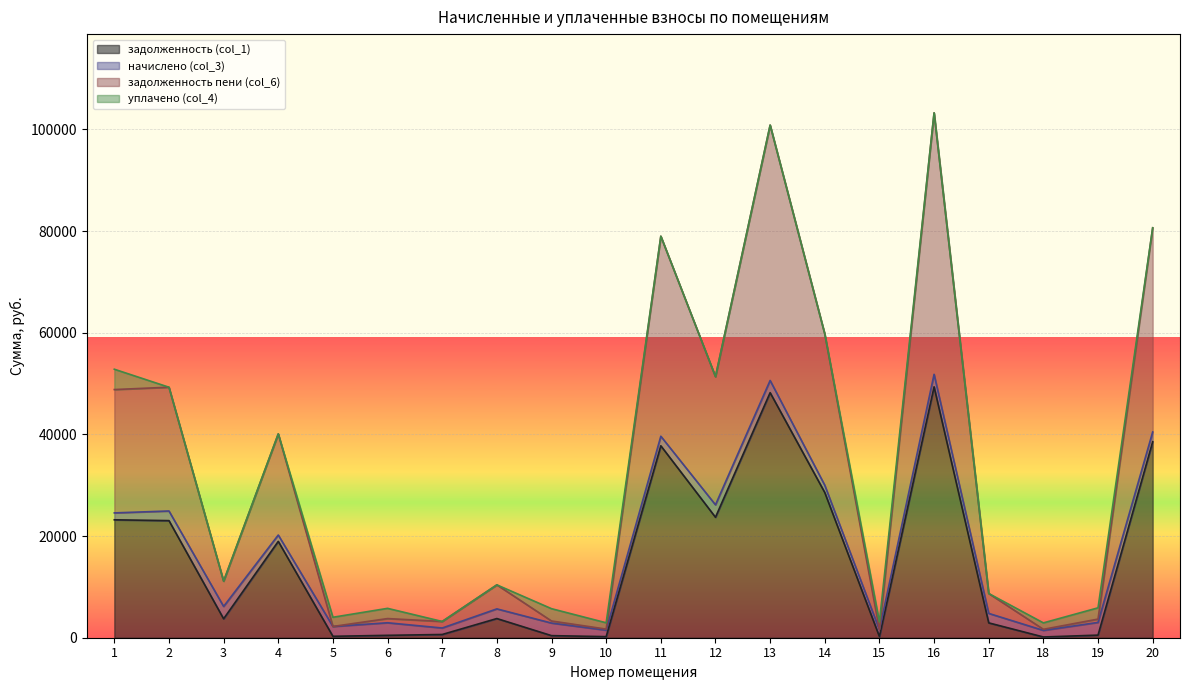

What is the difference between the задолженность (col_1) values at 17 and 13?

45288.0